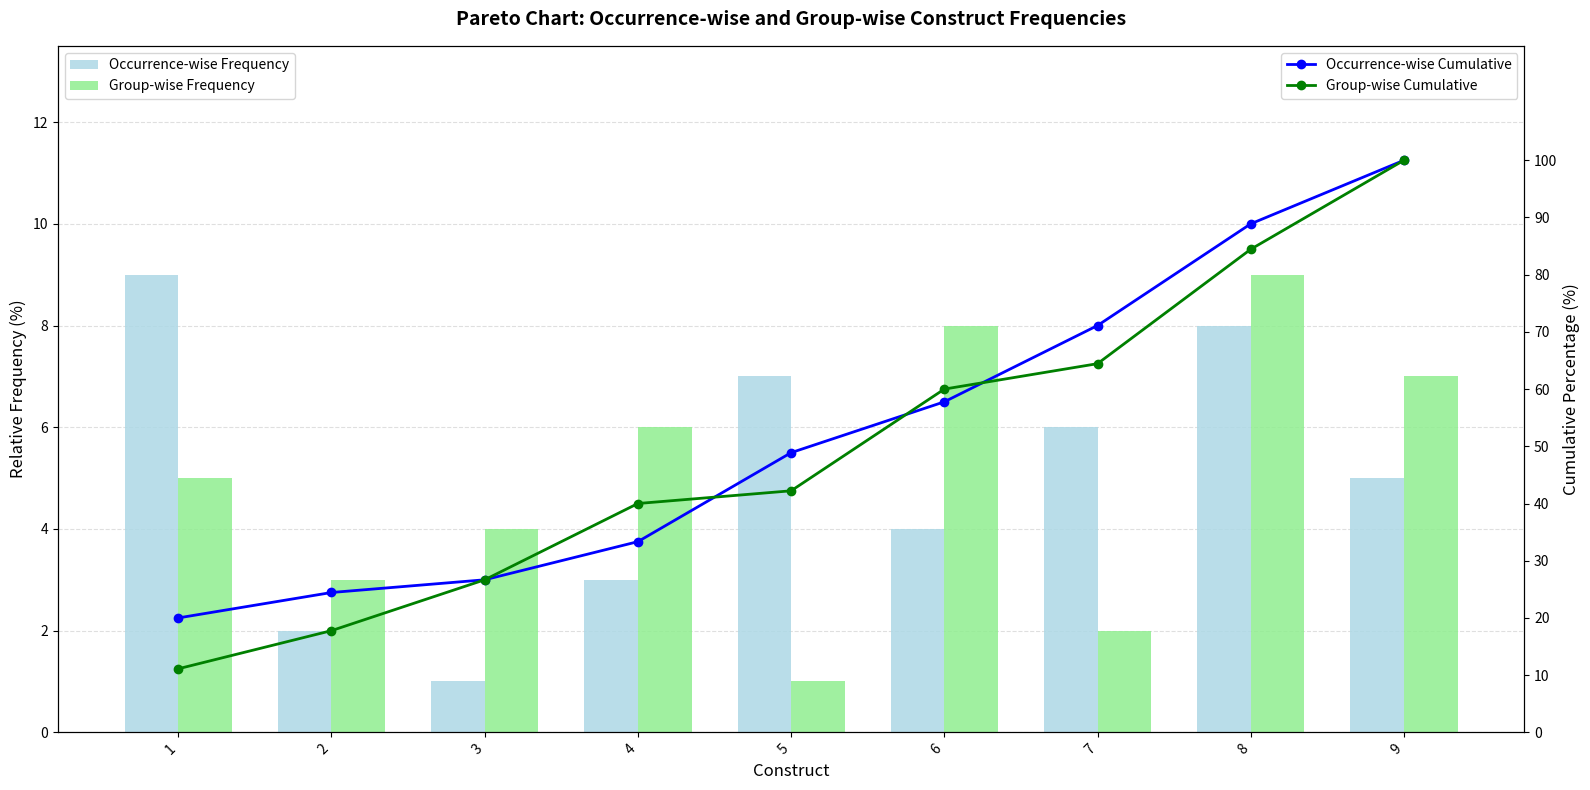

True or false: Occurrence-wise Cumulative has a value of 100.0 at 9.

True